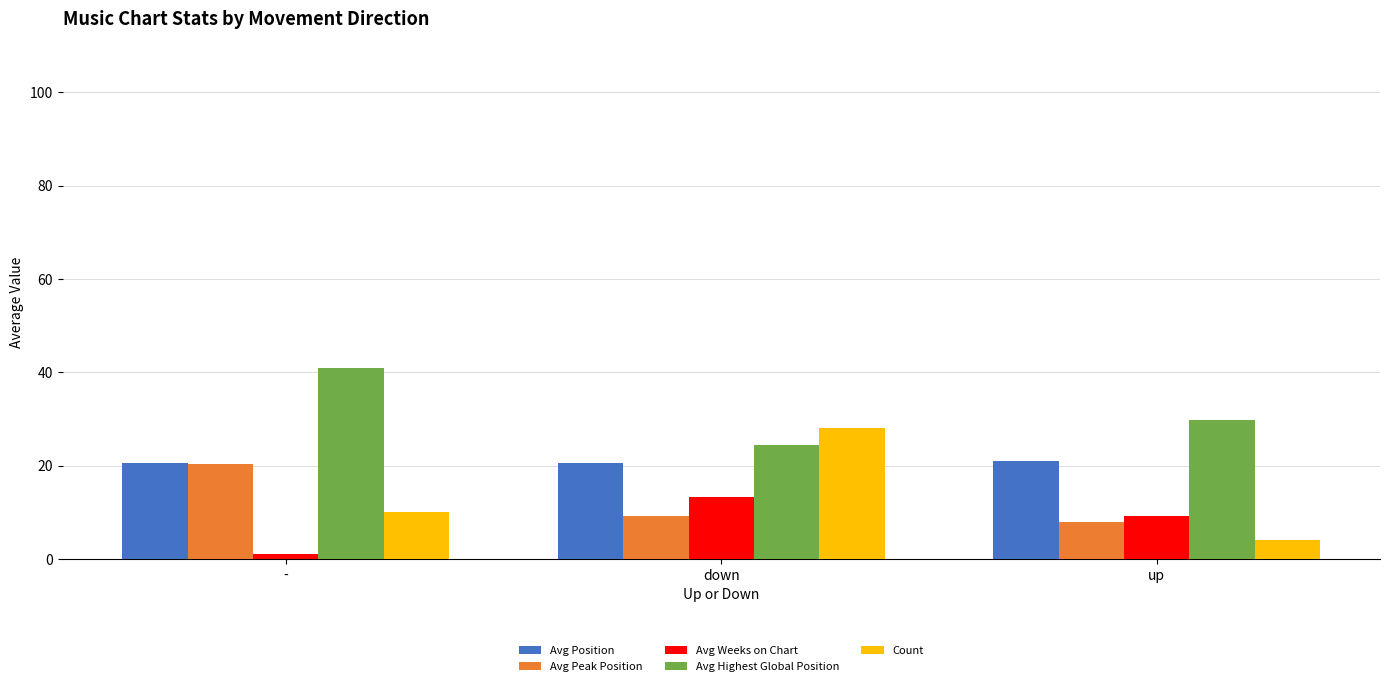

What is the minimum value for Count?

4.0